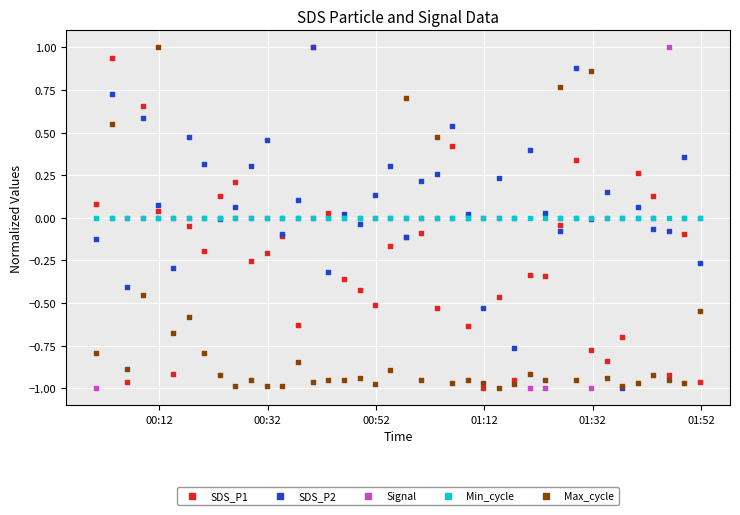

Which series contains the highest Y value?

SDS_P1